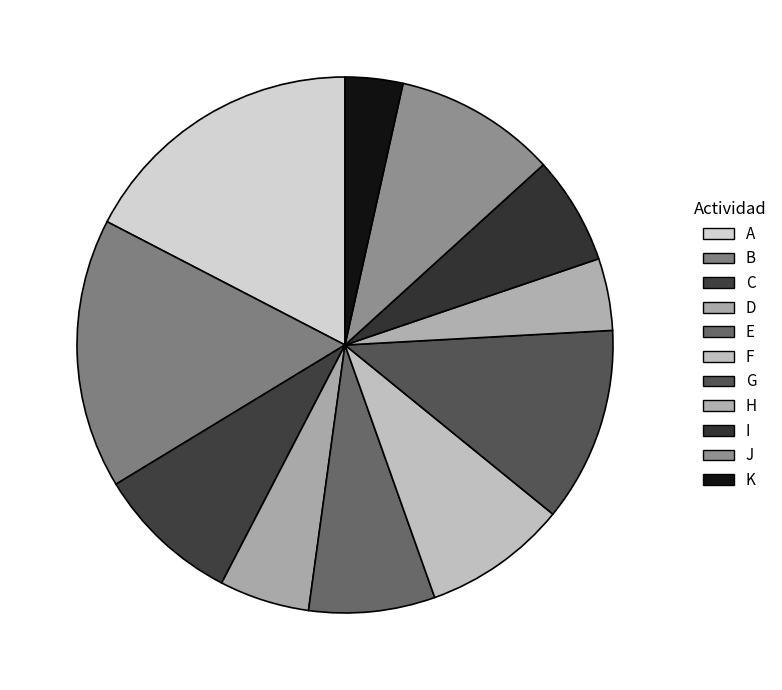

Count the number of slices in the pie.

11